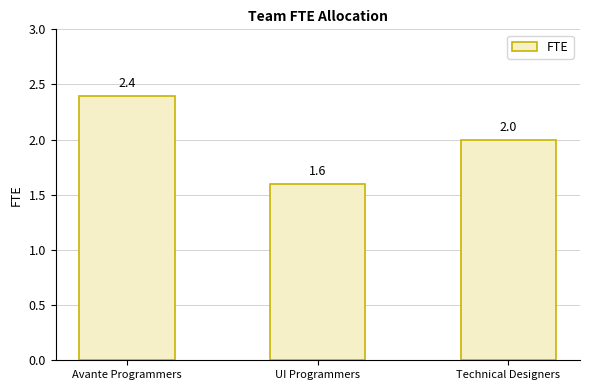

What is the label of the 2nd bar from the right?

UI Programmers